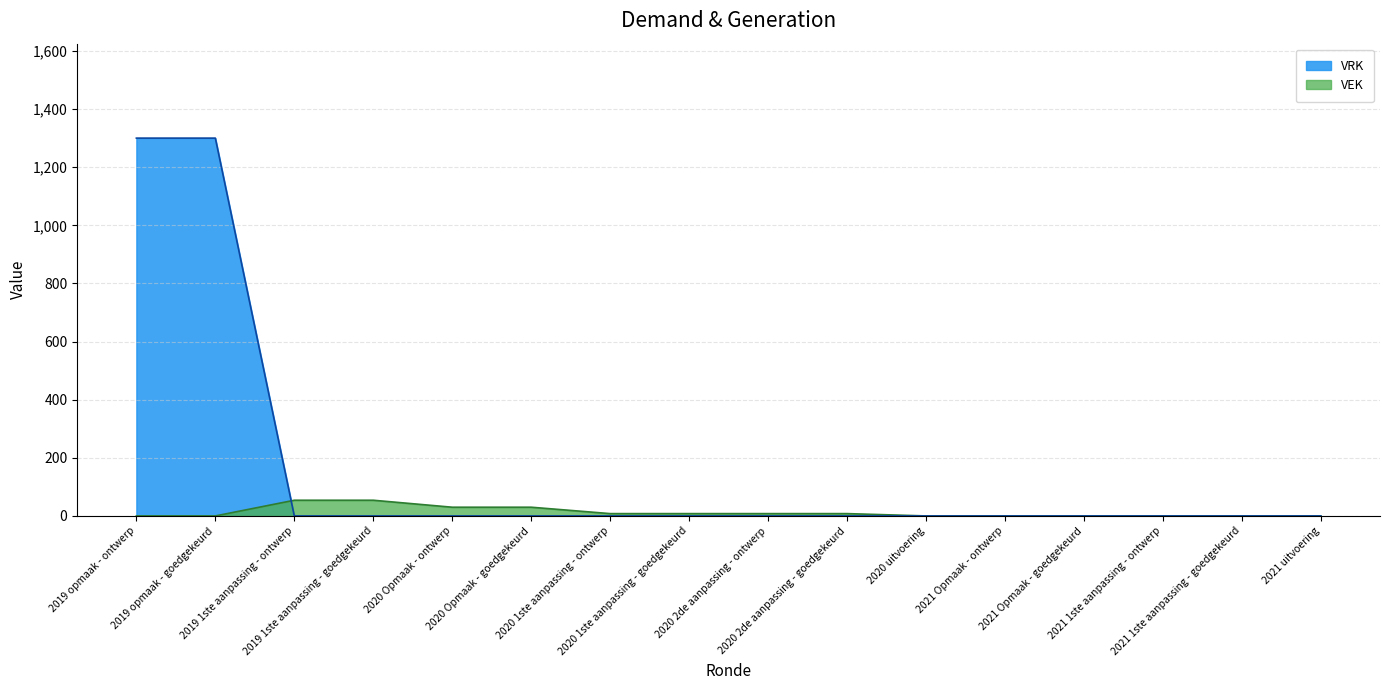

Which category has the highest value in the VRK series?

2019 opmaak - ontwerp